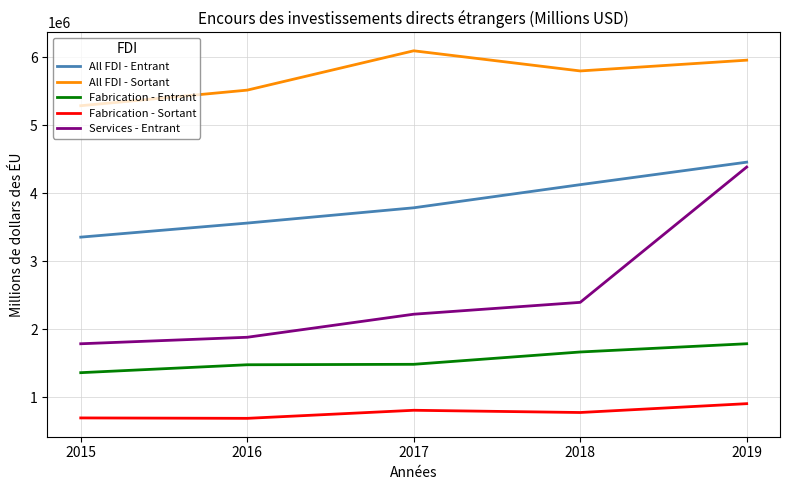

What is the difference between the Fabrication - Entrant values at 2015 and 2018?

304585